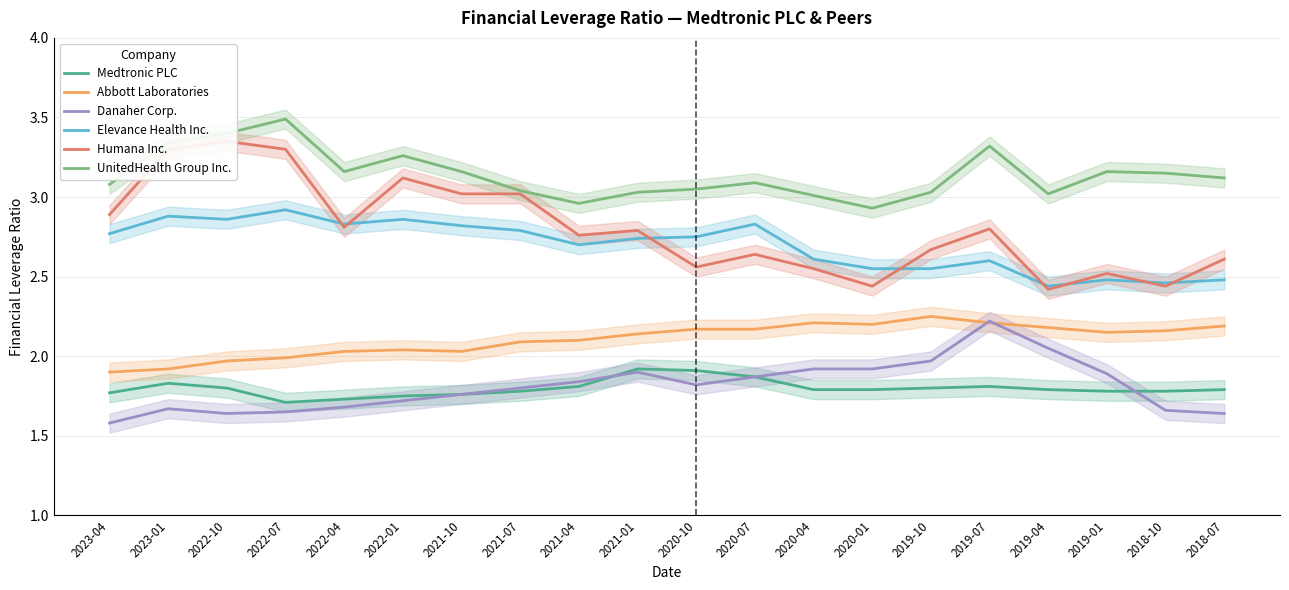

After their last crossing, which series has the higher values: Medtronic PLC or Danaher Corp.?

Medtronic PLC